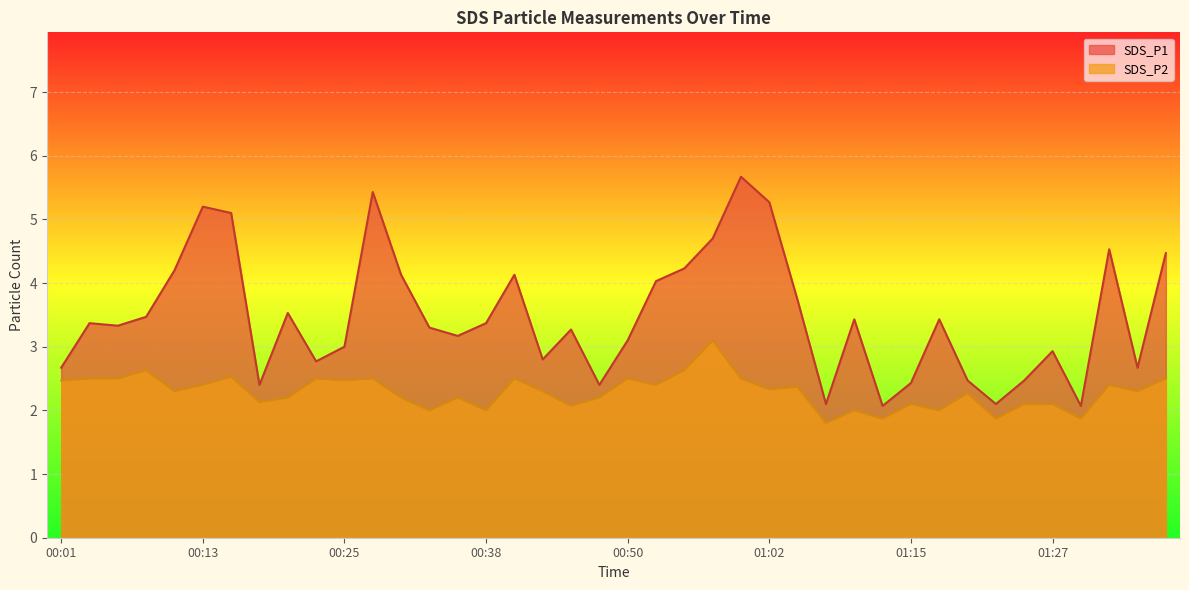

What is the minimum value shown in the chart?

1.8